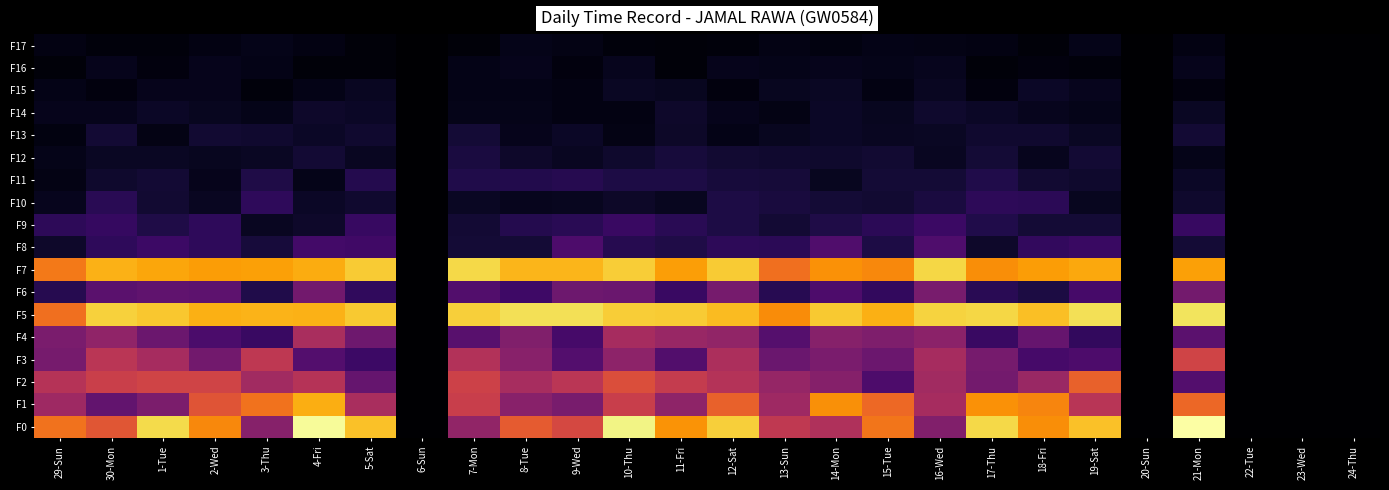

Reading left to right, list all the values displayed in this chart.

F0: 29-Sun=7.9	30-Mon=7.0	1-Tue=10.4	2-Wed=8.4	3-Thu=4.2	4-Fri=11.2	5-Sat=9.8	6-Sun=0.0	7-Mon=4.5	8-Tue=7.2	9-Wed=6.5	10-Thu=11.0	11-Fri=8.7	12-Sat=10.1	13-Sun=5.9	14-Mon=5.4	15-Tue=7.9	16-Wed=4.1	17-Thu=10.3	18-Fri=8.6	19-Sat=9.8	20-Sun=0.0	21-Mon=11.4	22-Tue=0.0	23-Wed=0.0	24-Thu=0.0
F1: 29-Sun=4.9	30-Mon=3.2	1-Tue=3.9	2-Wed=7.0	3-Thu=7.9	4-Fri=9.3	5-Sat=5.2	6-Sun=0.0	7-Mon=6.1	8-Tue=4.2	9-Wed=3.8	10-Thu=6.1	11-Fri=4.4	12-Sat=7.4	13-Sun=4.9	14-Mon=8.6	15-Tue=7.6	16-Wed=5.1	17-Thu=8.7	18-Fri=8.4	19-Sat=5.6	20-Sun=0.0	21-Mon=7.6	22-Tue=0.0	23-Wed=0.0	24-Thu=0.0
F2: 29-Sun=5.6	30-Mon=6.2	1-Tue=6.4	2-Wed=6.3	3-Thu=5.0	4-Fri=5.6	5-Sat=3.3	6-Sun=0.0	7-Mon=6.2	8-Tue=5.1	9-Wed=5.7	10-Thu=6.8	11-Fri=6.0	12-Sat=5.5	13-Sun=4.6	14-Mon=4.2	15-Tue=2.6	16-Wed=5.0	17-Thu=3.7	18-Fri=4.7	19-Sat=7.4	20-Sun=0.0	21-Mon=2.8	22-Tue=0.0	23-Wed=0.0	24-Thu=0.0
F3: 29-Sun=3.8	30-Mon=5.7	1-Tue=5.1	2-Wed=3.7	3-Thu=5.8	4-Fri=2.8	5-Sat=2.2	6-Sun=0.0	7-Mon=5.5	8-Tue=4.3	9-Wed=2.8	10-Thu=4.4	11-Fri=2.7	12-Sat=5.3	13-Sun=3.4	14-Mon=3.9	15-Tue=3.4	16-Wed=5.1	17-Thu=3.8	18-Fri=2.4	19-Sat=2.6	20-Sun=0.0	21-Mon=6.4	22-Tue=0.0	23-Wed=0.0	24-Thu=0.0
F4: 29-Sun=3.9	30-Mon=4.5	1-Tue=3.4	2-Wed=2.6	3-Thu=2.1	4-Fri=5.2	5-Sat=3.5	6-Sun=0.0	7-Mon=2.9	8-Tue=4.0	9-Wed=2.4	10-Thu=5.1	11-Fri=4.7	12-Sat=4.5	13-Sun=2.8	14-Mon=4.2	15-Tue=4.0	16-Wed=4.3	17-Thu=2.1	18-Fri=3.3	19-Sat=1.9	20-Sun=0.0	21-Mon=3.0	22-Tue=0.0	23-Wed=0.0	24-Thu=0.0
F5: 29-Sun=7.8	30-Mon=10.1	1-Tue=9.9	2-Wed=9.4	3-Thu=9.5	4-Fri=9.4	5-Sat=10.0	6-Sun=0.0	7-Mon=10.1	8-Tue=10.5	9-Wed=10.5	10-Thu=10.1	11-Fri=10.0	12-Sat=9.7	13-Sun=8.6	14-Mon=10.0	15-Tue=9.4	16-Wed=10.2	17-Thu=10.3	18-Fri=9.7	19-Sat=10.5	20-Sun=0.0	21-Mon=10.6	22-Tue=0.0	23-Wed=0.0	24-Thu=0.0
F6: 29-Sun=1.6	30-Mon=3.0	1-Tue=3.2	2-Wed=3.1	3-Thu=1.5	4-Fri=3.7	5-Sat=1.8	6-Sun=0.0	7-Mon=2.7	8-Tue=2.2	9-Wed=3.5	10-Thu=3.4	11-Fri=2.1	12-Sat=3.8	13-Sun=1.6	14-Mon=2.6	15-Tue=1.9	16-Wed=3.8	17-Thu=1.7	18-Fri=1.3	19-Sat=2.4	20-Sun=0.0	21-Mon=3.7	22-Tue=0.0	23-Wed=0.0	24-Thu=0.0
F7: 29-Sun=8.1	30-Mon=9.4	1-Tue=9.2	2-Wed=8.9	3-Thu=9.0	4-Fri=9.3	5-Sat=10.0	6-Sun=0.0	7-Mon=10.3	8-Tue=9.5	9-Wed=9.5	10-Thu=10.0	11-Fri=9.0	12-Sat=10.0	13-Sun=7.8	14-Mon=8.7	15-Tue=8.5	16-Wed=10.3	17-Thu=8.6	18-Fri=8.9	19-Sat=9.2	20-Sun=0.0	21-Mon=9.0	22-Tue=0.0	23-Wed=0.0	24-Thu=0.0
F8: 29-Sun=0.9	30-Mon=1.8	1-Tue=2.1	2-Wed=1.8	3-Thu=1.2	4-Fri=2.3	5-Sat=2.2	6-Sun=0.0	7-Mon=1.1	8-Tue=1.1	9-Wed=2.6	10-Thu=1.6	11-Fri=1.4	12-Sat=1.8	13-Sun=1.7	14-Mon=2.7	15-Tue=1.4	16-Wed=2.6	17-Thu=0.9	18-Fri=1.9	19-Sat=2.1	20-Sun=0.0	21-Mon=1.1	22-Tue=0.0	23-Wed=0.0	24-Thu=0.0
F9: 29-Sun=1.8	30-Mon=2.0	1-Tue=1.4	2-Wed=1.8	3-Thu=0.7	4-Fri=0.9	5-Sat=2.0	6-Sun=0.0	7-Mon=1.1	8-Tue=1.6	9-Wed=1.7	10-Thu=2.1	11-Fri=1.7	12-Sat=1.3	13-Sun=1.1	14-Mon=1.4	15-Tue=1.7	16-Wed=2.1	17-Thu=1.4	18-Fri=1.1	19-Sat=1.1	20-Sun=0.0	21-Mon=2.0	22-Tue=0.0	23-Wed=0.0	24-Thu=0.0
F10: 29-Sun=0.6	30-Mon=1.7	1-Tue=1.0	2-Wed=0.7	3-Thu=1.8	4-Fri=0.8	5-Sat=1.0	6-Sun=0.0	7-Mon=0.7	8-Tue=0.6	9-Wed=0.7	10-Thu=0.8	11-Fri=0.6	12-Sat=1.4	13-Sun=1.2	14-Mon=1.1	15-Tue=1.0	16-Wed=1.3	17-Thu=1.8	18-Fri=1.7	19-Sat=0.6	20-Sun=0.0	21-Mon=0.9	22-Tue=0.0	23-Wed=0.0	24-Thu=0.0
F11: 29-Sun=0.4	30-Mon=0.9	1-Tue=1.1	2-Wed=0.5	3-Thu=1.4	4-Fri=0.5	5-Sat=1.5	6-Sun=0.0	7-Mon=1.4	8-Tue=1.5	9-Wed=1.6	10-Thu=1.4	11-Fri=1.4	12-Sat=1.2	13-Sun=1.1	14-Mon=0.6	15-Tue=1.1	16-Wed=1.1	17-Thu=1.5	18-Fri=1.0	19-Sat=0.9	20-Sun=0.0	21-Mon=0.8	22-Tue=0.0	23-Wed=0.0	24-Thu=0.0
F12: 29-Sun=0.5	30-Mon=0.7	1-Tue=0.7	2-Wed=0.7	3-Thu=0.7	4-Fri=1.0	5-Sat=0.7	6-Sun=0.0	7-Mon=1.3	8-Tue=0.9	9-Wed=0.7	10-Thu=0.9	11-Fri=1.2	12-Sat=1.0	13-Sun=1.0	14-Mon=0.9	15-Tue=1.0	16-Wed=0.7	17-Thu=1.1	18-Fri=0.6	19-Sat=1.1	20-Sun=0.0	21-Mon=0.5	22-Tue=0.0	23-Wed=0.0	24-Thu=0.0
F13: 29-Sun=0.3	30-Mon=1.1	1-Tue=0.4	2-Wed=1.0	3-Thu=1.0	4-Fri=0.8	5-Sat=1.0	6-Sun=0.0	7-Mon=1.1	8-Tue=0.5	9-Wed=0.8	10-Thu=0.4	11-Fri=0.8	12-Sat=0.5	13-Sun=0.6	14-Mon=0.8	15-Tue=0.7	16-Wed=0.8	17-Thu=0.9	18-Fri=1.0	19-Sat=0.7	20-Sun=0.0	21-Mon=1.1	22-Tue=0.0	23-Wed=0.0	24-Thu=0.0
F14: 29-Sun=0.6	30-Mon=0.6	1-Tue=0.8	2-Wed=0.7	3-Thu=0.5	4-Fri=0.9	5-Sat=0.8	6-Sun=0.0	7-Mon=0.5	8-Tue=0.5	9-Wed=0.4	10-Thu=0.4	11-Fri=0.9	12-Sat=0.6	13-Sun=0.4	14-Mon=0.8	15-Tue=0.6	16-Wed=0.9	17-Thu=0.8	18-Fri=0.6	19-Sat=0.5	20-Sun=0.0	21-Mon=0.8	22-Tue=0.0	23-Wed=0.0	24-Thu=0.0
F15: 29-Sun=0.5	30-Mon=0.3	1-Tue=0.5	2-Wed=0.6	3-Thu=0.2	4-Fri=0.5	5-Sat=0.7	6-Sun=0.0	7-Mon=0.5	8-Tue=0.5	9-Wed=0.4	10-Thu=0.7	11-Fri=0.7	12-Sat=0.3	13-Sun=0.6	14-Mon=0.7	15-Tue=0.4	16-Wed=0.7	17-Thu=0.3	18-Fri=0.8	19-Sat=0.6	20-Sun=0.0	21-Mon=0.3	22-Tue=0.0	23-Wed=0.0	24-Thu=0.0
F16: 29-Sun=0.2	30-Mon=0.5	1-Tue=0.3	2-Wed=0.6	3-Thu=0.5	4-Fri=0.2	5-Sat=0.2	6-Sun=0.0	7-Mon=0.5	8-Tue=0.6	9-Wed=0.3	10-Thu=0.6	11-Fri=0.2	12-Sat=0.6	13-Sun=0.5	14-Mon=0.6	15-Tue=0.5	16-Wed=0.6	17-Thu=0.2	18-Fri=0.3	19-Sat=0.3	20-Sun=0.0	21-Mon=0.5	22-Tue=0.0	23-Wed=0.0	24-Thu=0.0
F17: 29-Sun=0.4	30-Mon=0.2	1-Tue=0.3	2-Wed=0.4	3-Thu=0.5	4-Fri=0.4	5-Sat=0.2	6-Sun=0.0	7-Mon=0.2	8-Tue=0.5	9-Wed=0.4	10-Thu=0.2	11-Fri=0.2	12-Sat=0.2	13-Sun=0.4	14-Mon=0.3	15-Tue=0.5	16-Wed=0.4	17-Thu=0.4	18-Fri=0.2	19-Sat=0.5	20-Sun=0.0	21-Mon=0.4	22-Tue=0.0	23-Wed=0.0	24-Thu=0.0